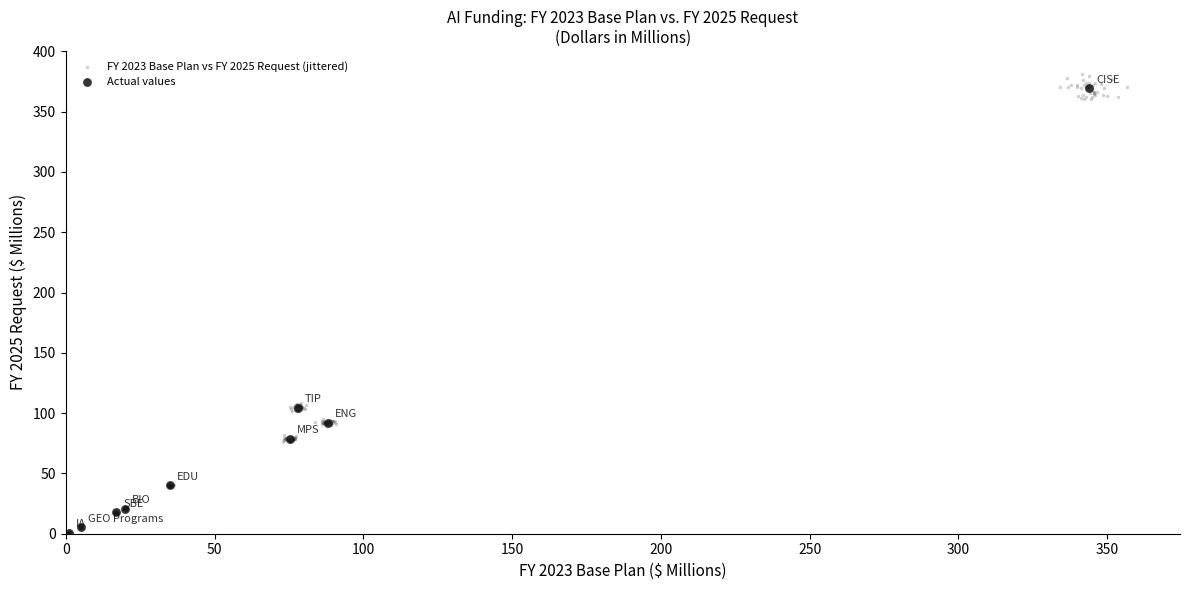

Which series has the widest spread of Y values?

FY 2023 Base Plan vs FY 2025 Request (jittered)